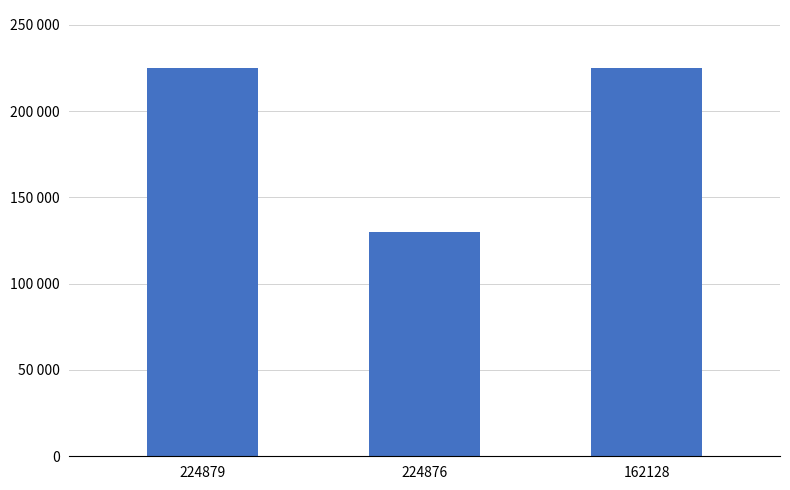

Are the bars horizontal?

No